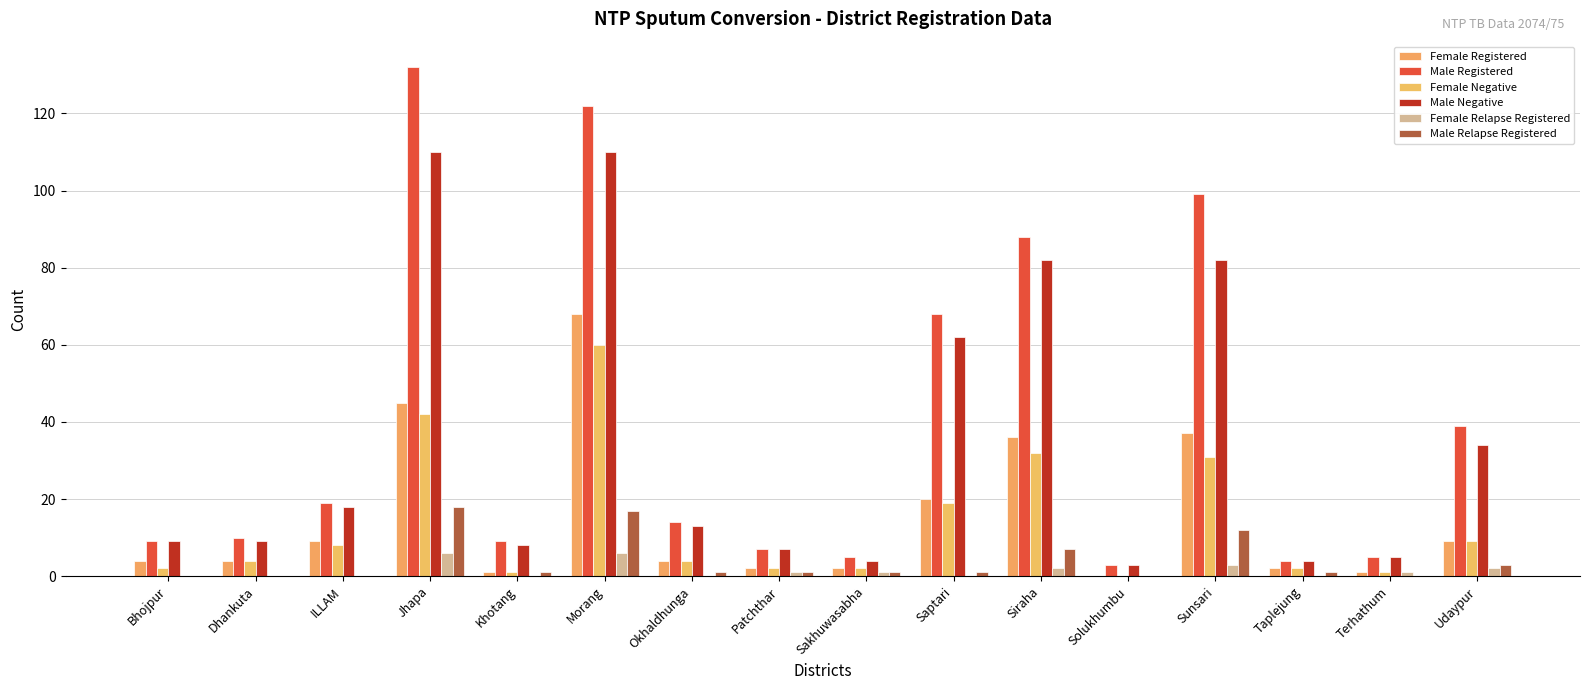

Is it true that Male Negative equals 108 at Saptari?

False